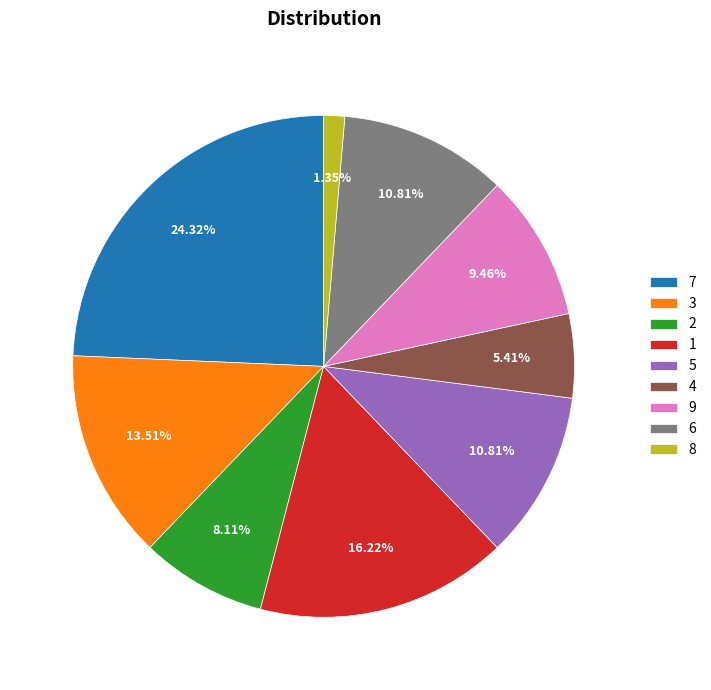

To the nearest percent, what percentage of the pie is 6?

11%